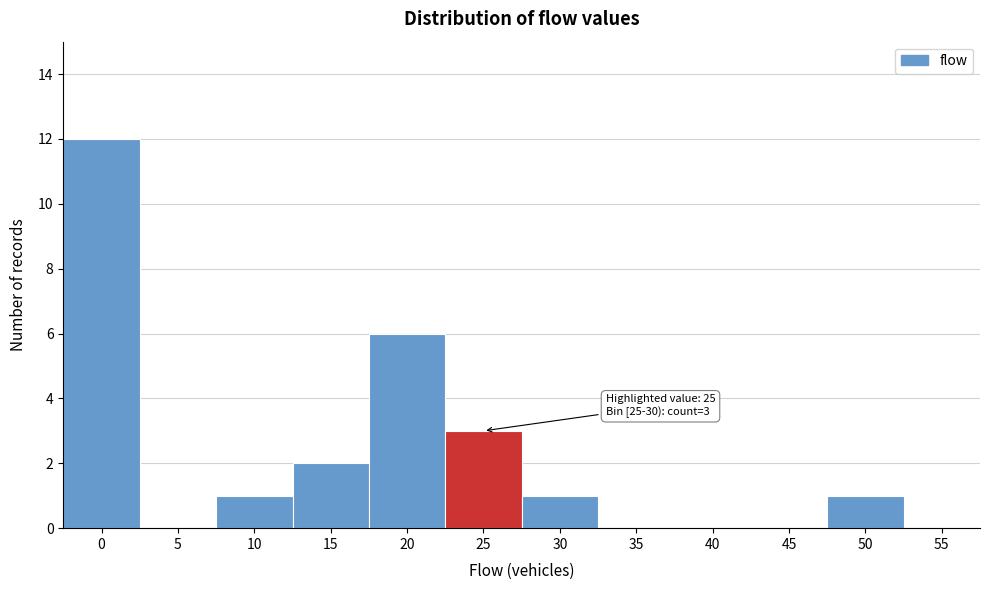

Reading left to right, transcribe all the data shown in this chart.

0=12	5=0	10=1	15=2	20=6	25=3	30=1	35=0	40=0	45=0	50=1	55=0